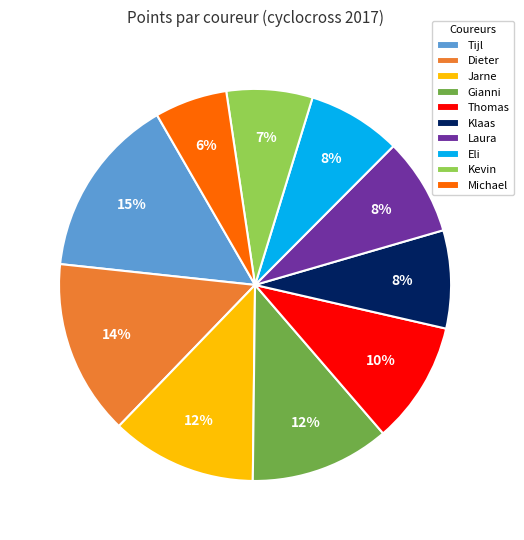

Which slice is the smallest?

Michael